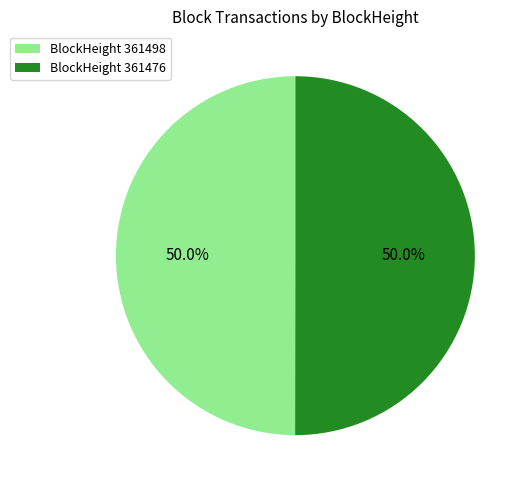

Approximately how many times larger is the value at BlockHeight 361476 compared to BlockHeight 361498?

1.0